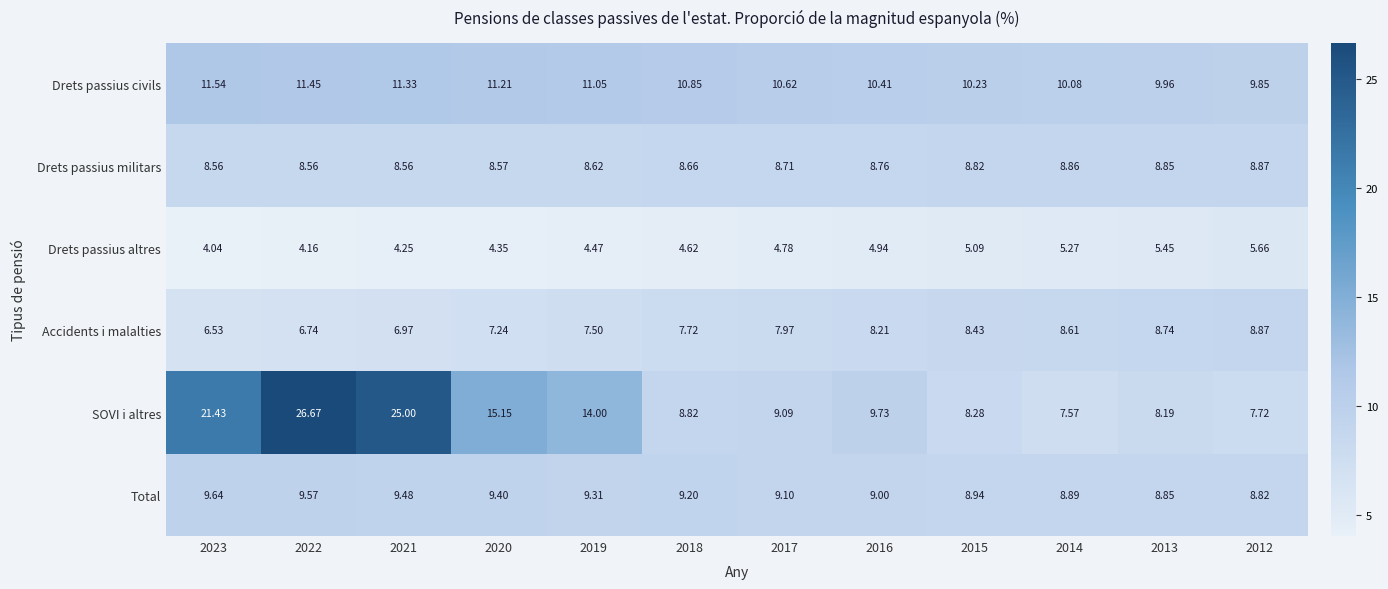

How many series are shown in this chart?

6